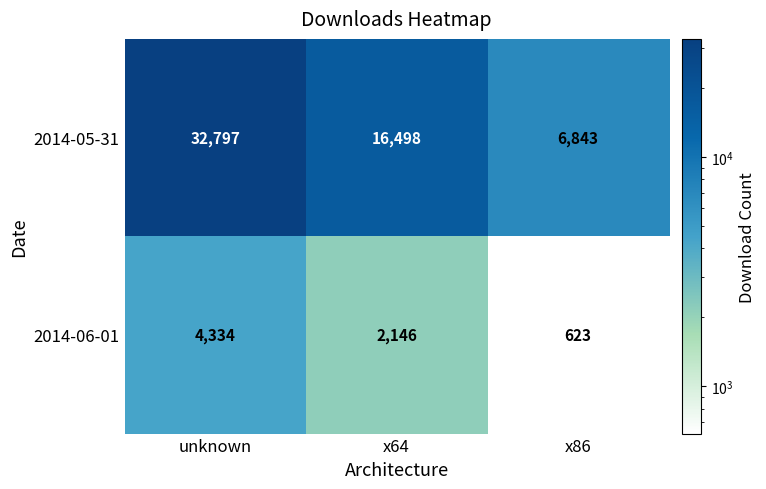

True or false: 2014-06-01 has a value of 614 at x64.

False